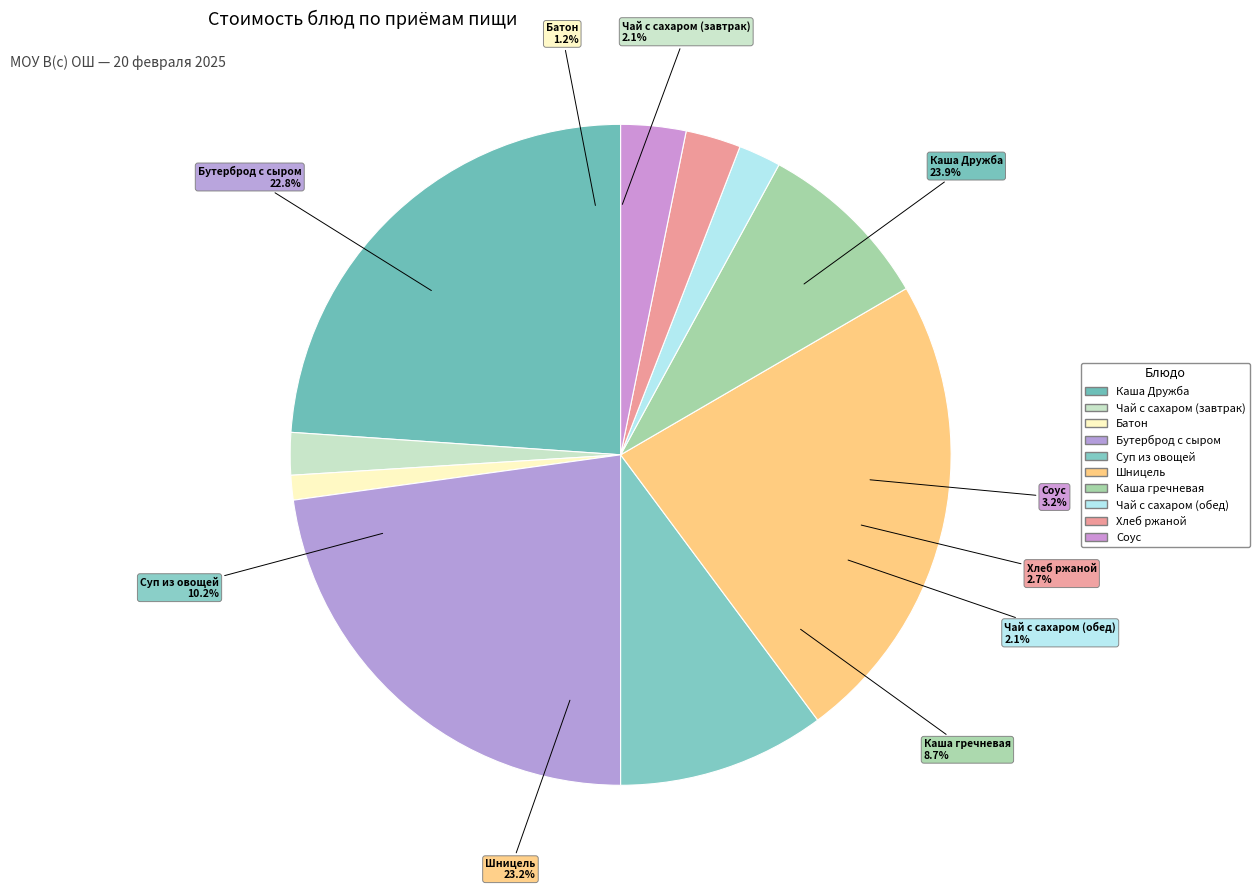

To the nearest percent, what is the average slice percentage?

10%